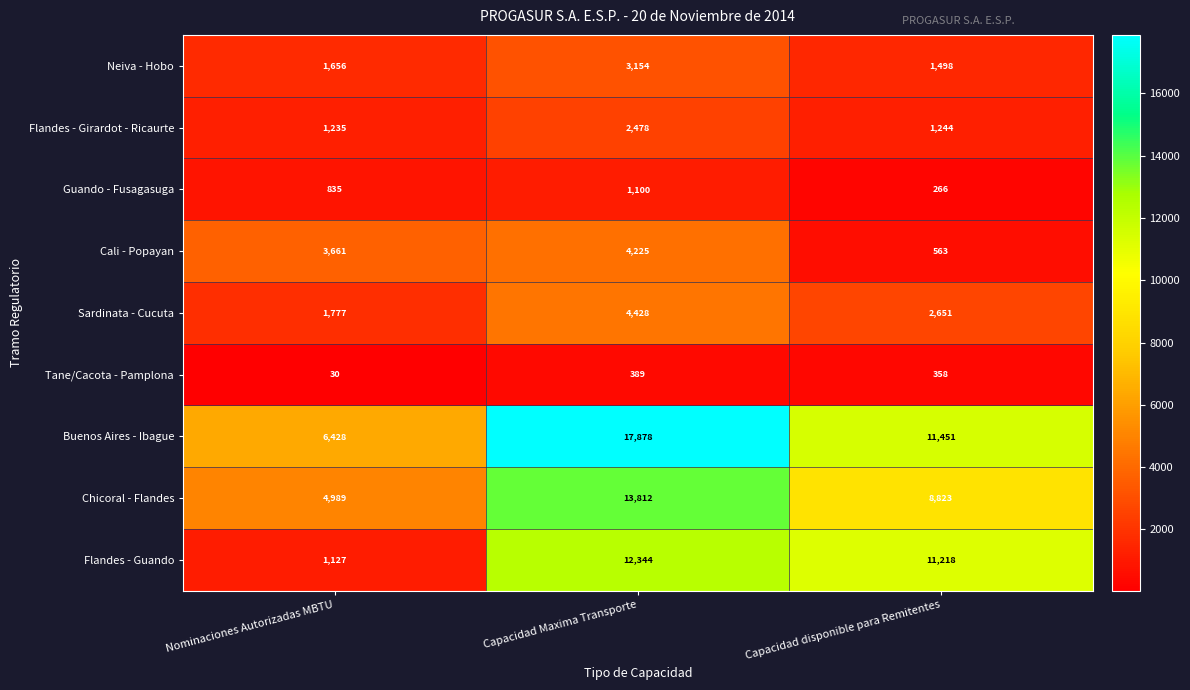

Which series changed the most between Nominaciones Autorizadas MBTU and Capacidad Maxima Transporte?

Buenos Aires - Ibague